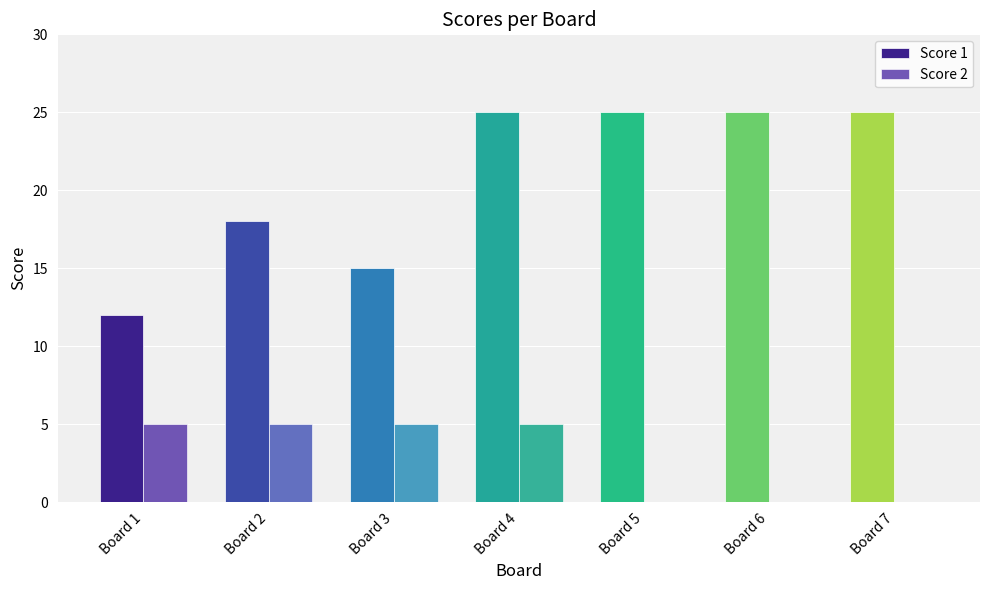

Reading left to right, transcribe all the data shown in this chart.

Score 1: Board 1=12	Board 2=18	Board 3=15	Board 4=25	Board 5=25	Board 6=25	Board 7=25
Score 2: Board 1=5	Board 2=5	Board 3=5	Board 4=5	Board 5=0	Board 6=0	Board 7=0